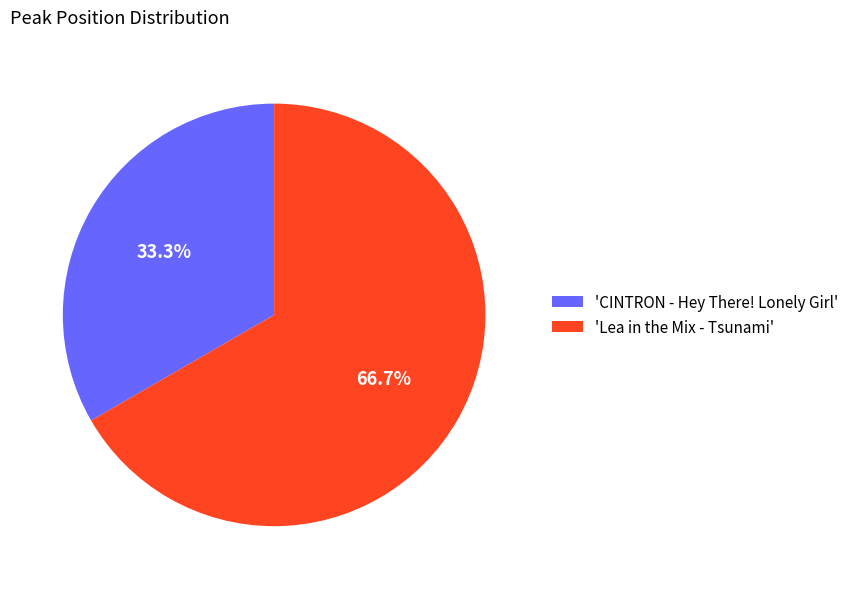

To the nearest percent, what is the difference between the largest and smallest slice percentages?

33%